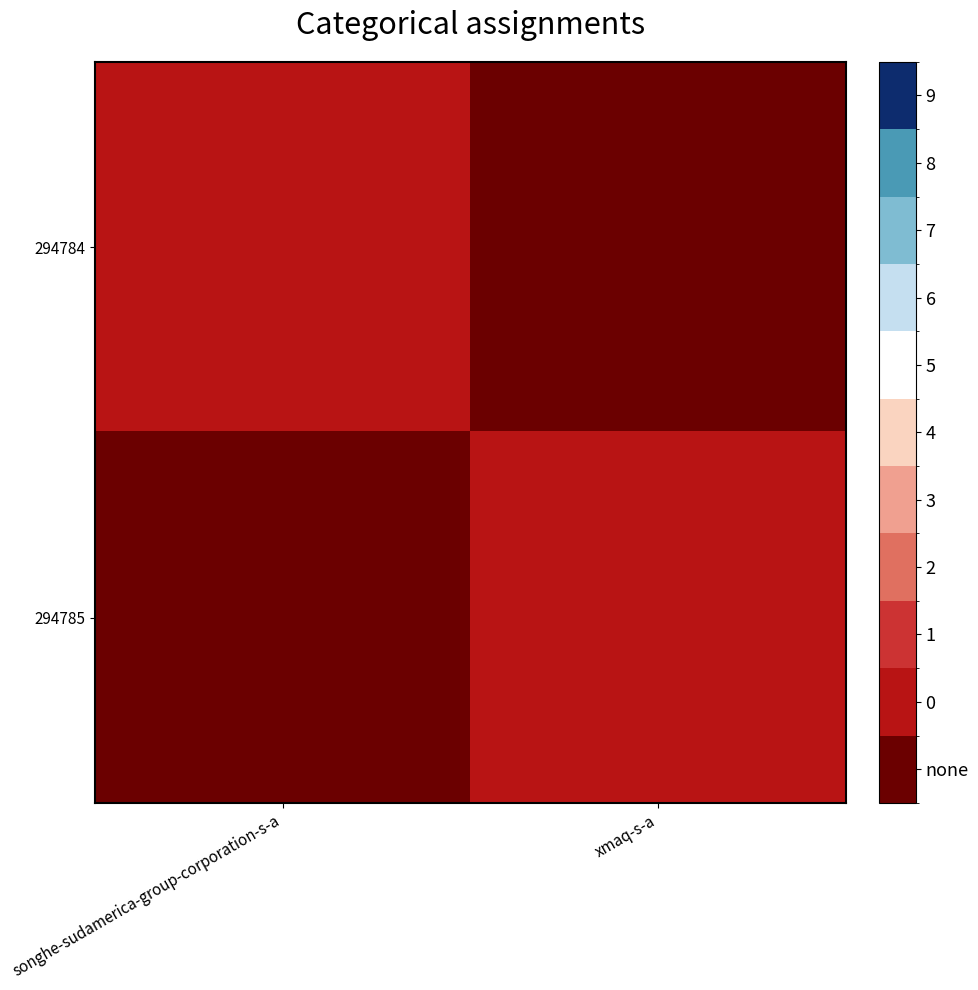

Which category has the highest value across all series?

songhe-sudamerica-group-corporation-s-a